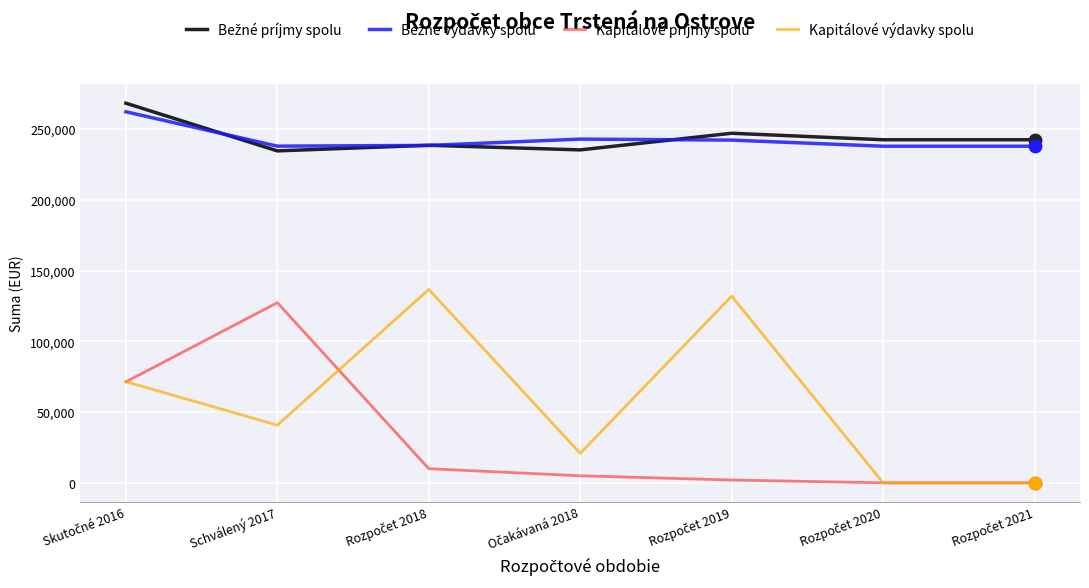

What is the greatest value displayed?

268558